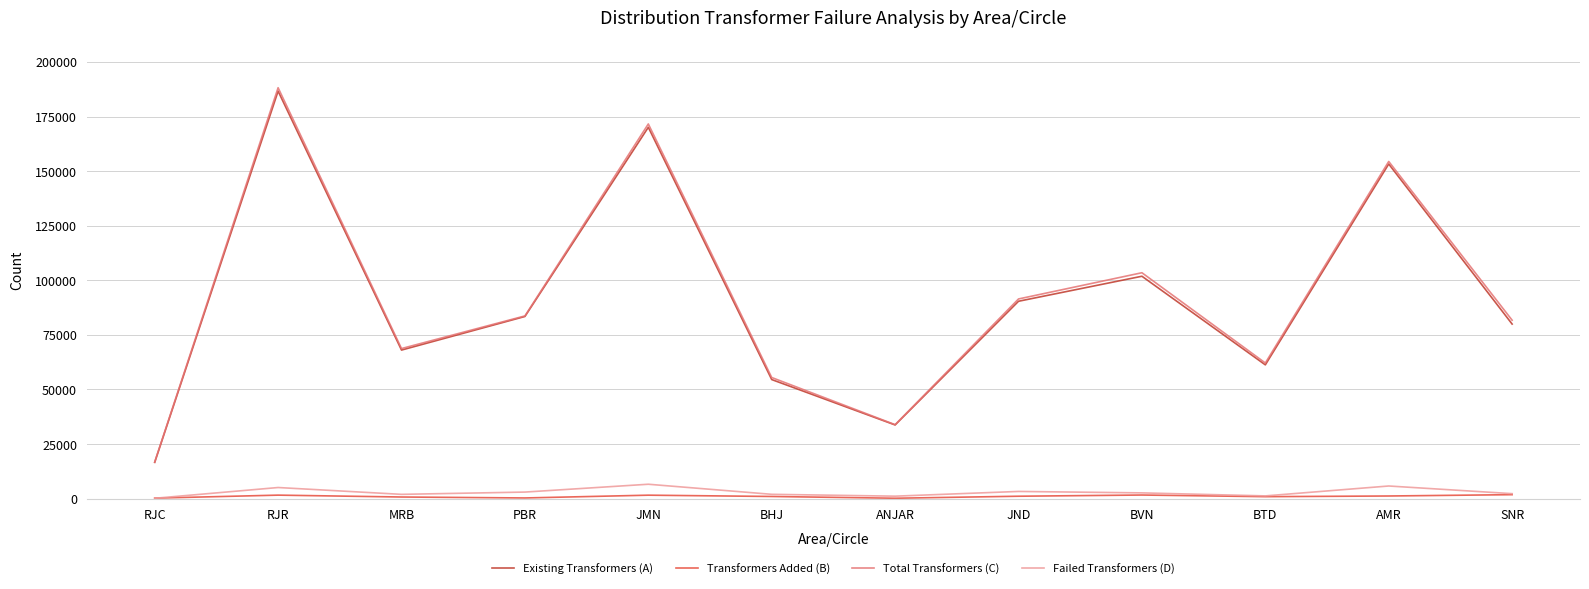

Which series has the widest spread of values?

Total Transformers (C)